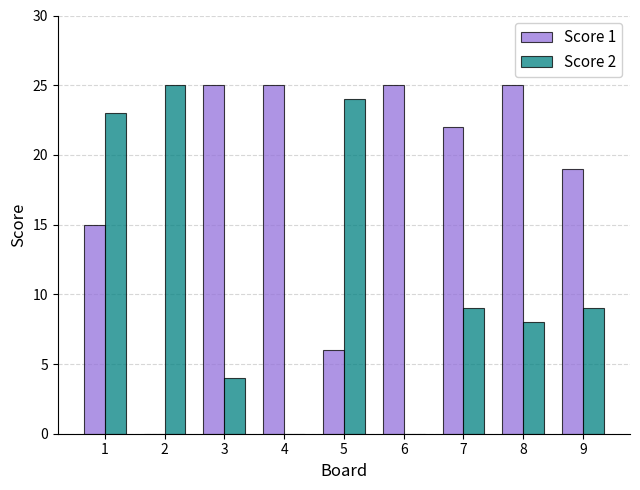

How many groups of bars are there?

9